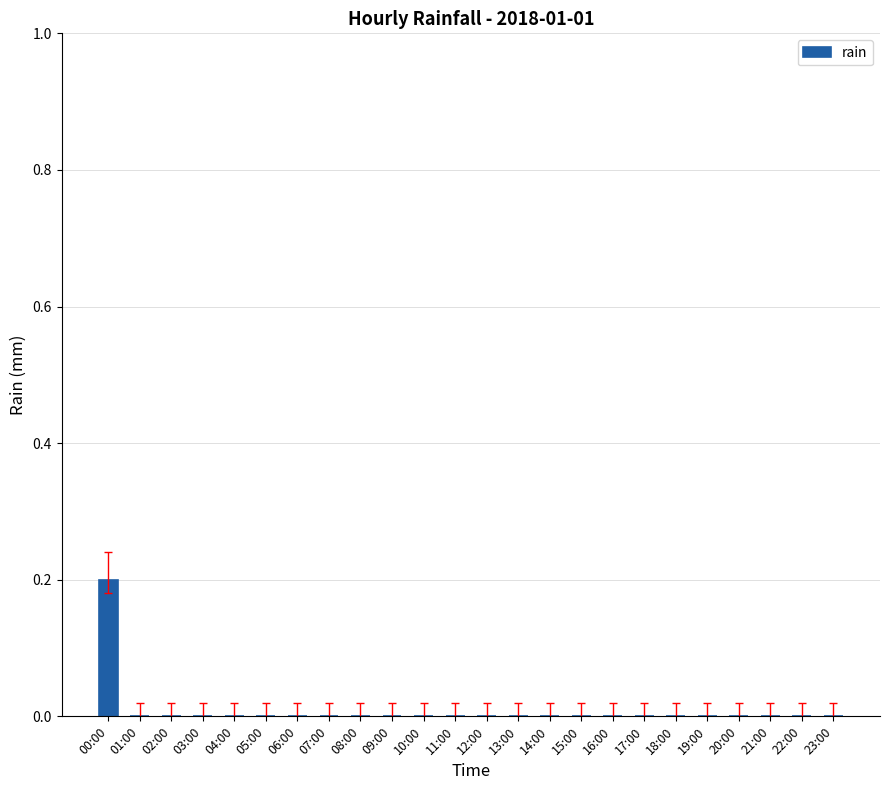

Which label corresponds to the largest value in the chart?

00:00